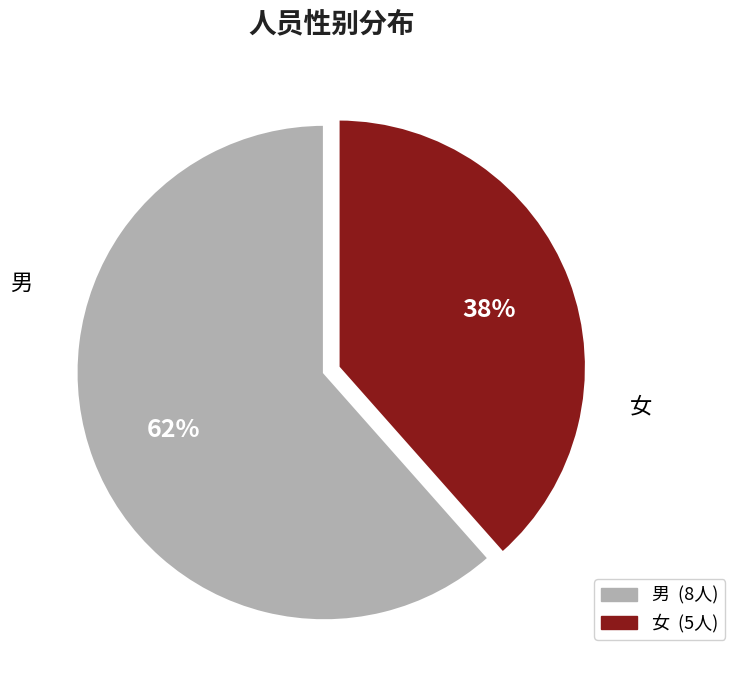

Is the sum of 女 and 男 greater than half?

Yes